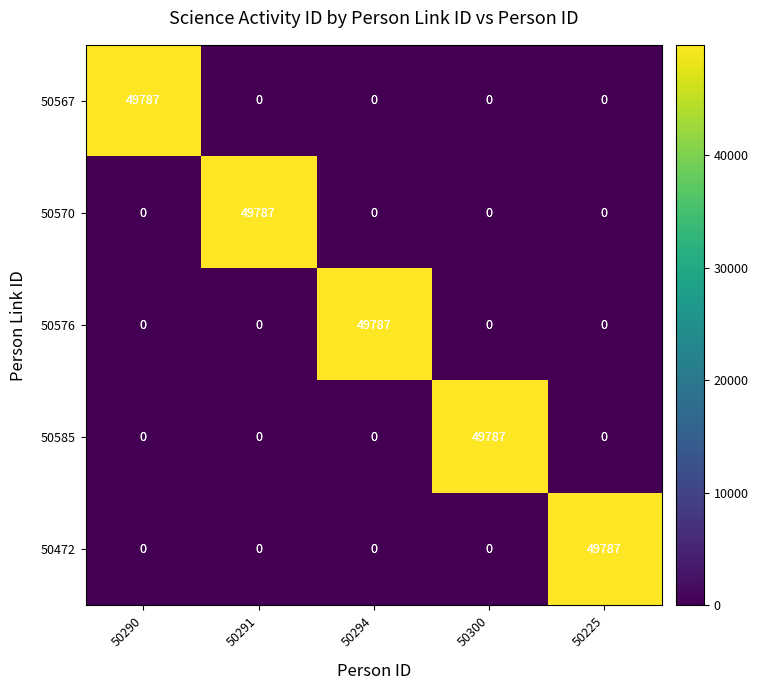

At how many categories does at least one series exceed 30255?

5